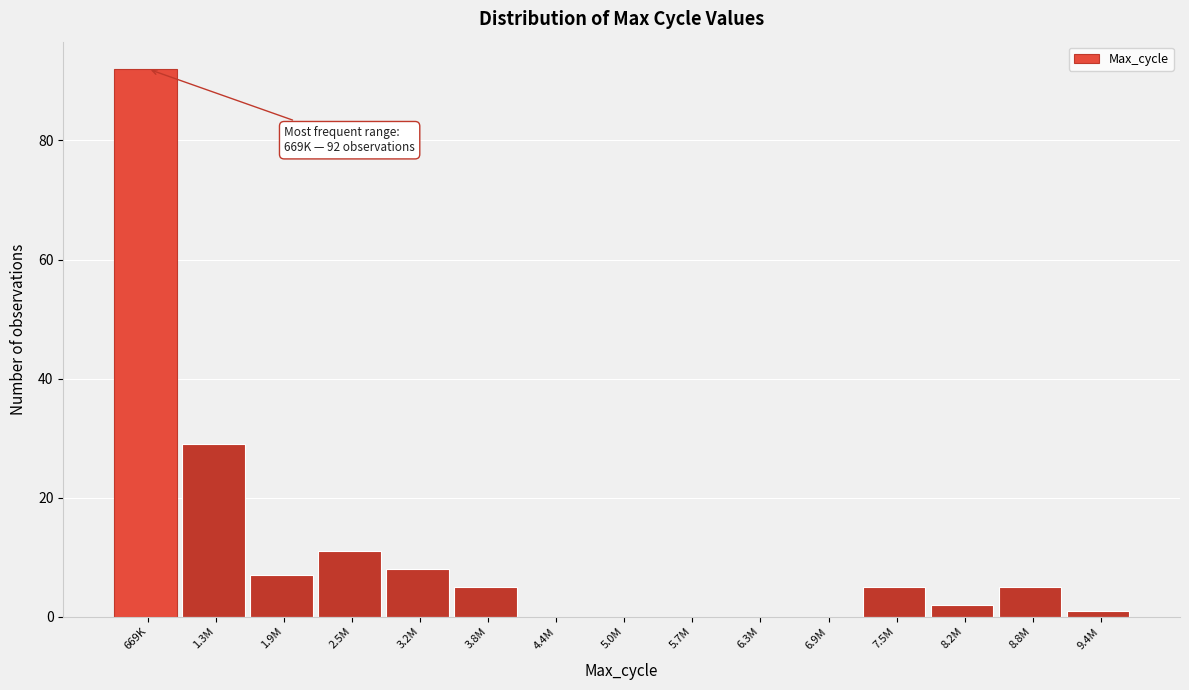

Reading right to left, what are all the values shown in this chart?

9.4M=1	8.8M=5	8.2M=2	7.5M=5	6.9M=0	6.3M=0	5.7M=0	5.0M=0	4.4M=0	3.8M=5	3.2M=8	2.5M=11	1.9M=7	1.3M=29	669K=92